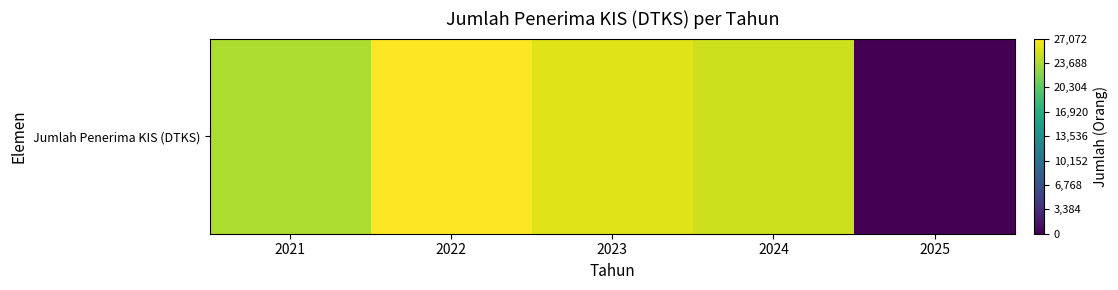

Count the number of values greater than 24989.

2